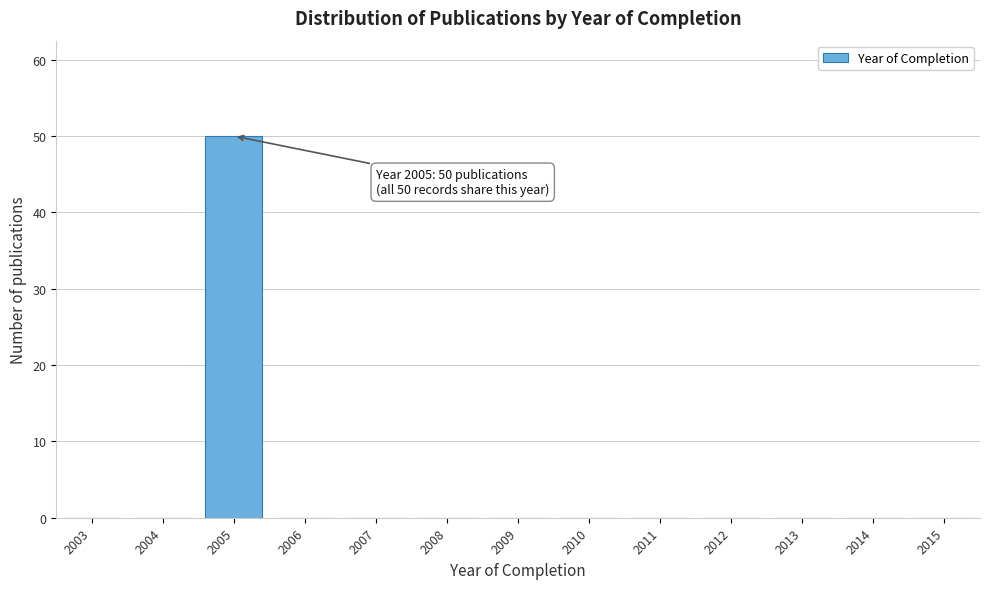

The value at 2004 is 17. True or false?

False